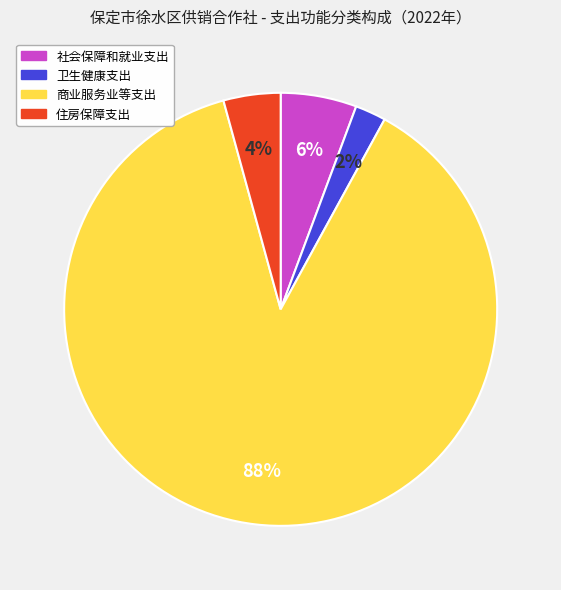

Do 社会保障和就业支出 and 卫生健康支出 together represent more than half of the pie?

No